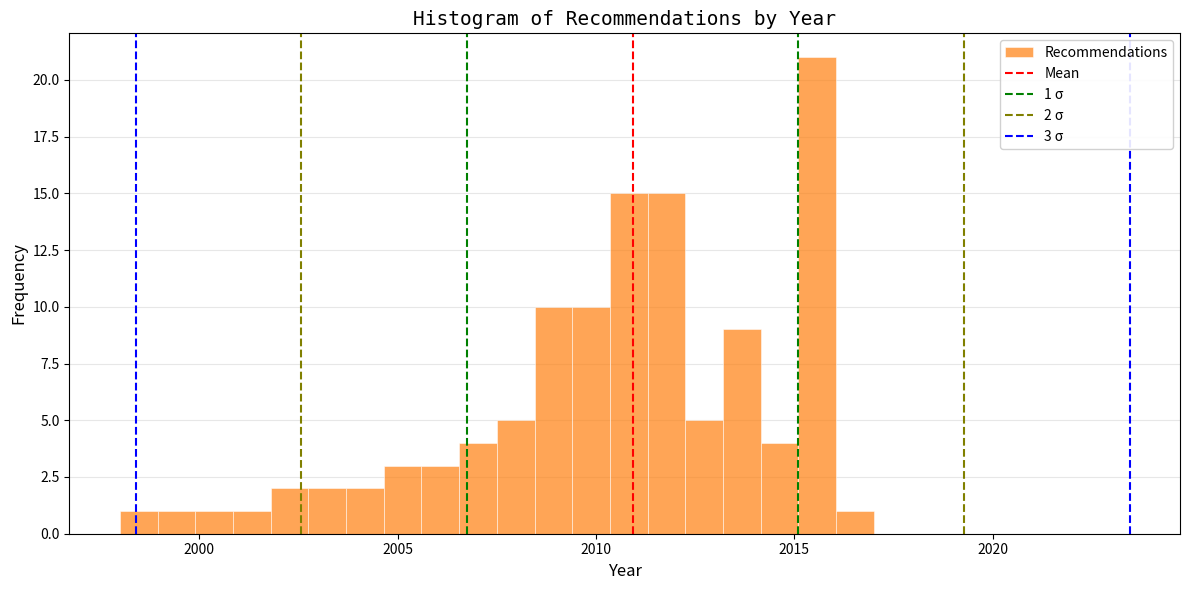

Around what value on the x-axis is the tallest bar? Give the approximate position of its centre, as read against the axis.

2015.5